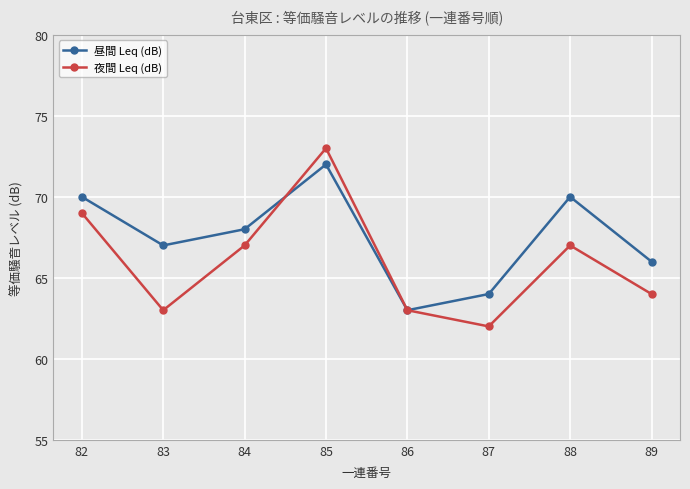

At which category does 夜間 Leq (dB) reach its first local valley?

83